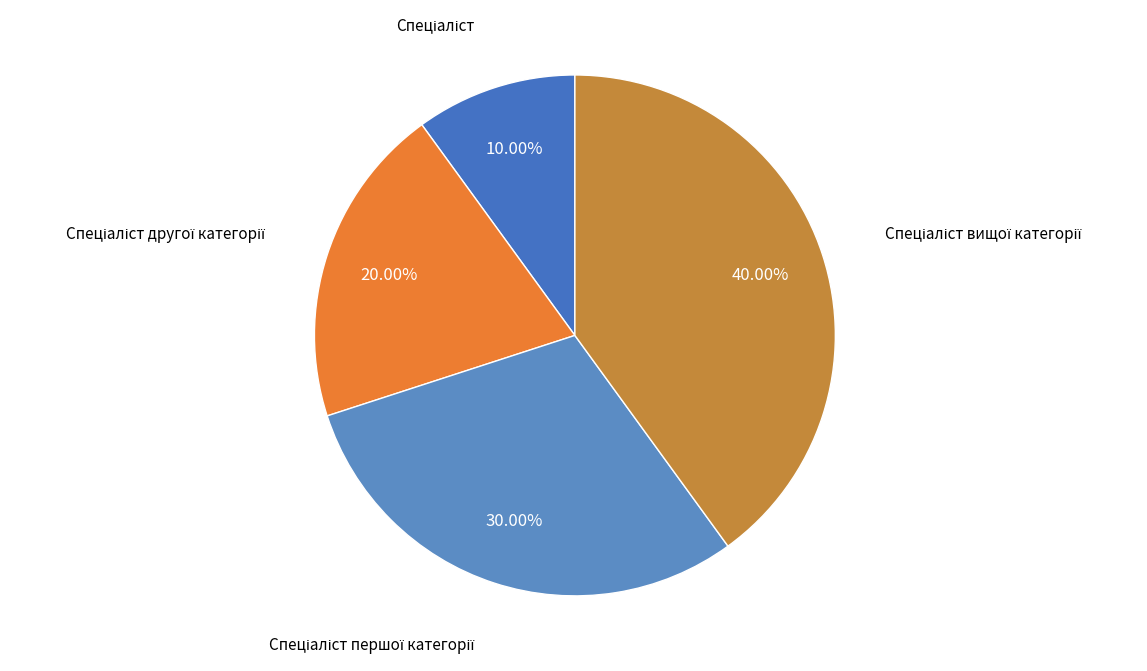

Is there any slice that represents more than half of the pie?

No